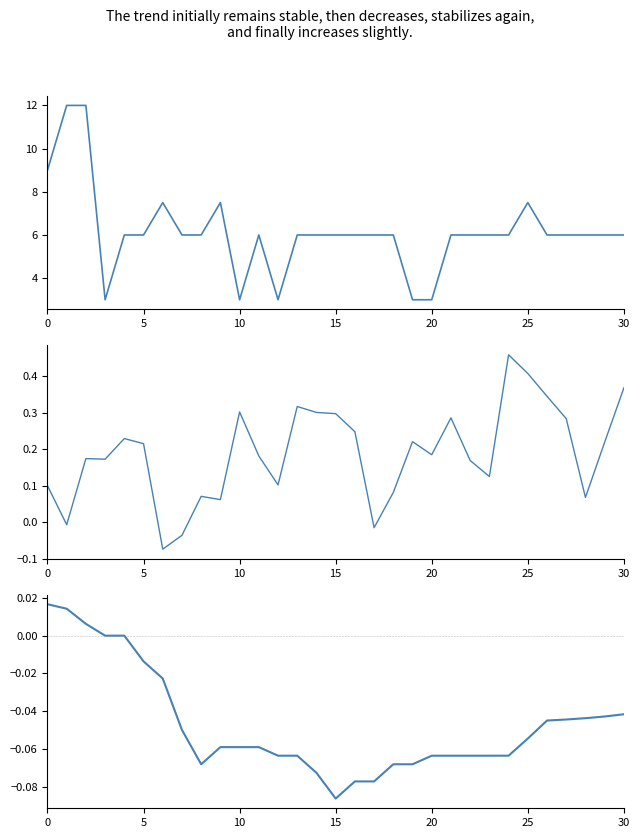

Reading left to right, what are all the values shown in this chart?

ECTS: 9.0	12.0	12.0	3.0	6.0	6.0	7.5	6.0	6.0	7.5	3.0	6.0	3.0	6.0	6.0	6.0	6.0	6.0	6.0	3.0	3.0	6.0	6.0	6.0	6.0	7.5	6.0	6.0	6.0	6.0	6.0
Año: 0.1	-0.0	0.2	0.2	0.2	0.2	-0.1	-0.0	0.1	0.1	0.3	0.2	0.1	0.3	0.3	0.3	0.2	-0.0	0.1	0.2	0.2	0.3	0.2	0.1	0.5	0.4	0.3	0.3	0.1	0.2	0.4
ECTS (trend): 0.0	0.0	0.0	0.0	0.0	-0.0	-0.0	-0.1	-0.1	-0.1	-0.1	-0.1	-0.1	-0.1	-0.1	-0.1	-0.1	-0.1	-0.1	-0.1	-0.1	-0.1	-0.1	-0.1	-0.1	-0.1	-0.0	-0.0	-0.0	-0.0	-0.0